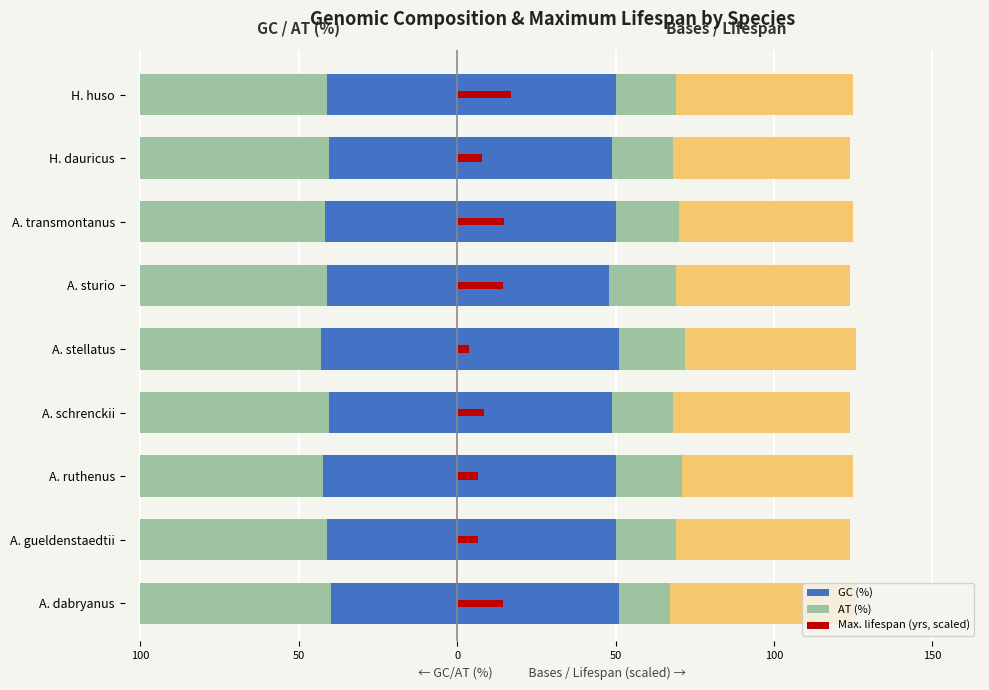

What is the average value of the AT (%) series?

-58.8